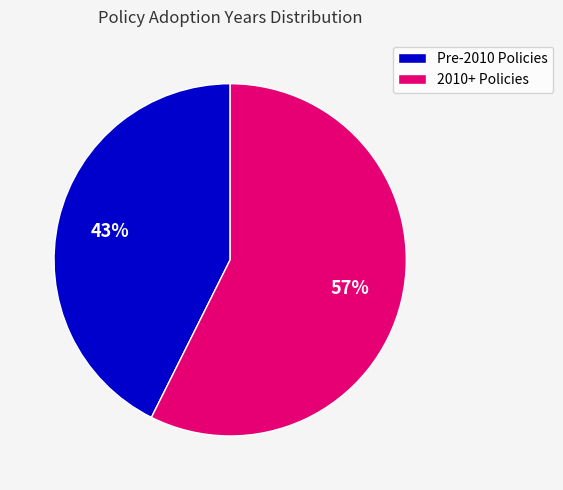

To the nearest percent, what portion does 2010+ Policies represent?

57%